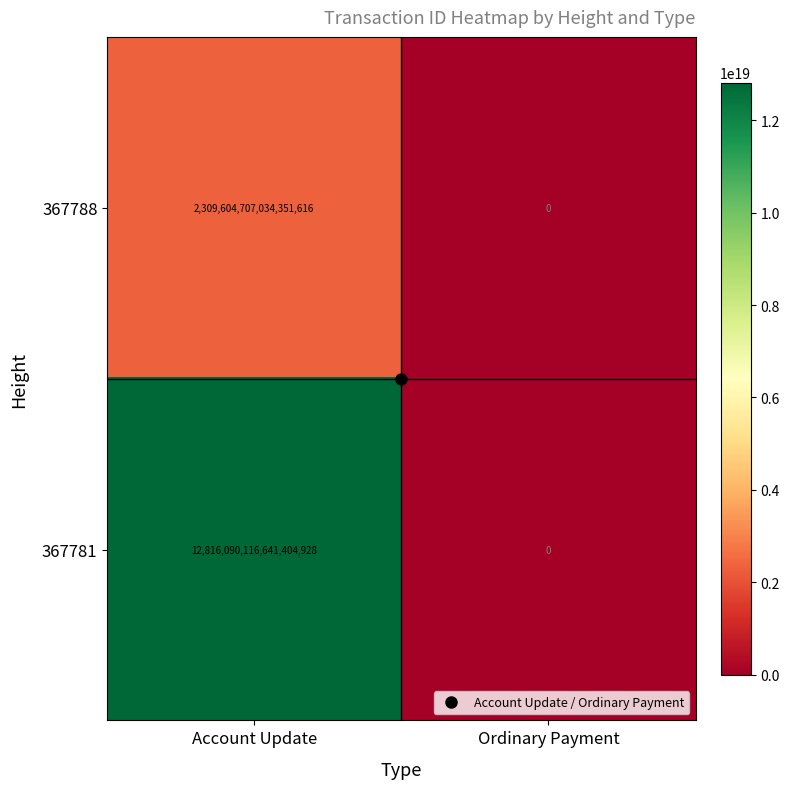

The value of 367781 at Ordinary Payment is 0. True or false?

True